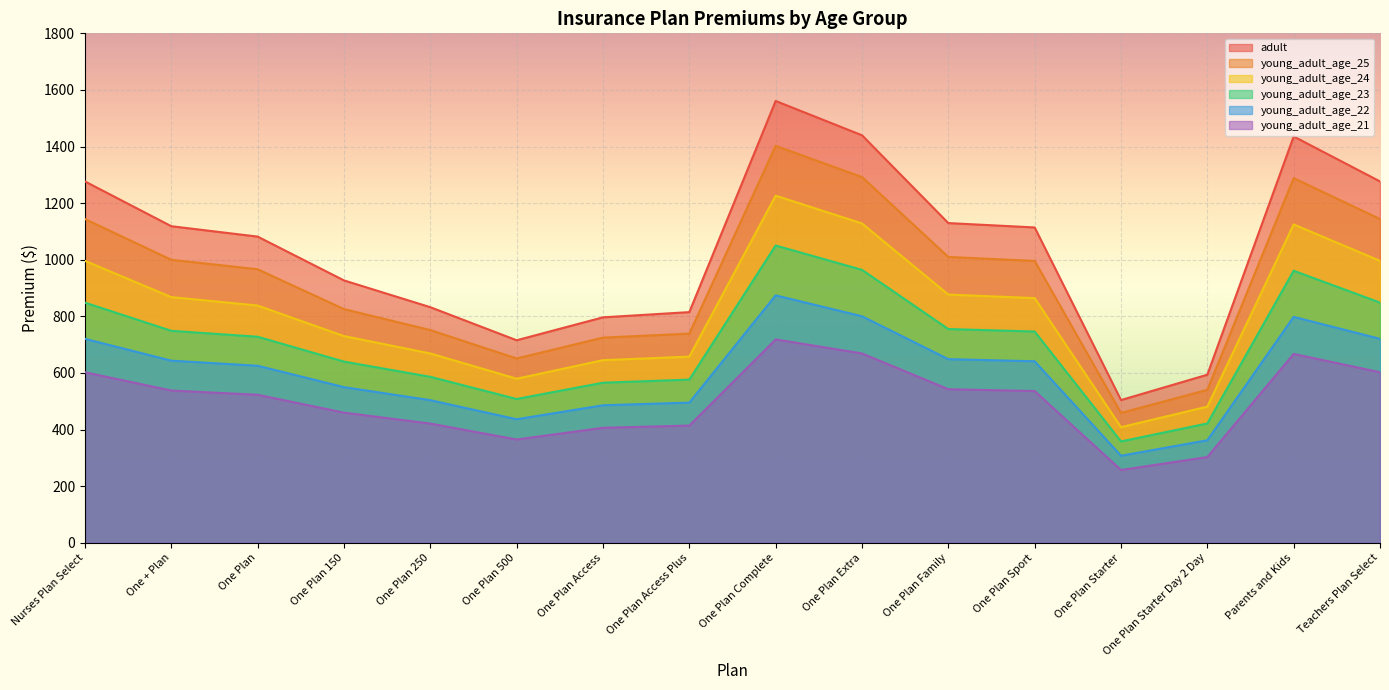

What is the spread (max minus min) of values at Teachers Plan Select?

674.2